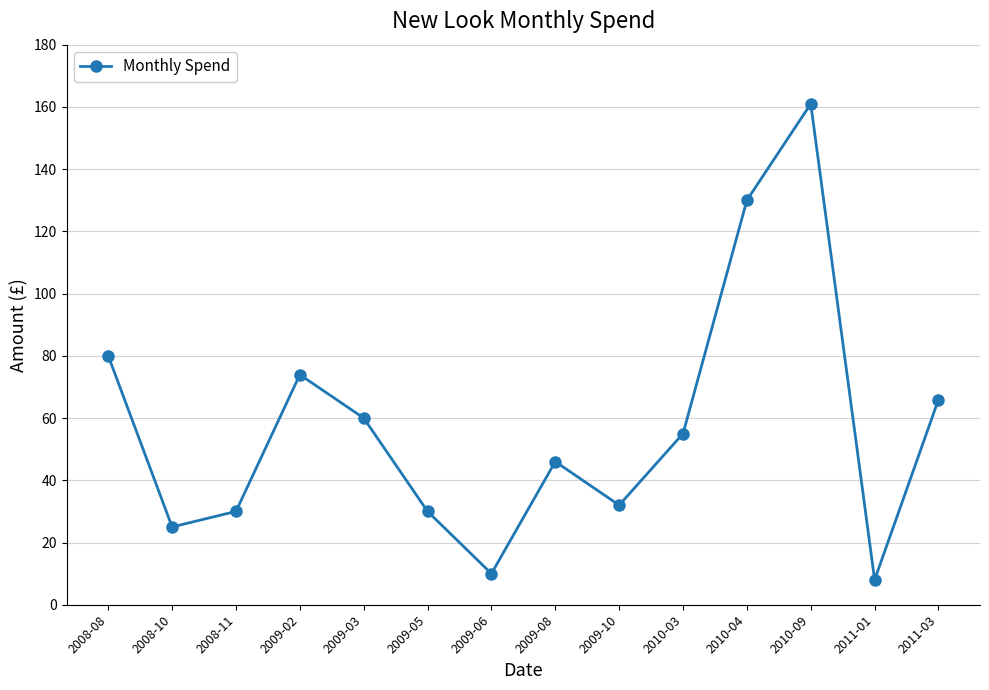

Between 2009-10 and 2011-01, which is larger?

2009-10